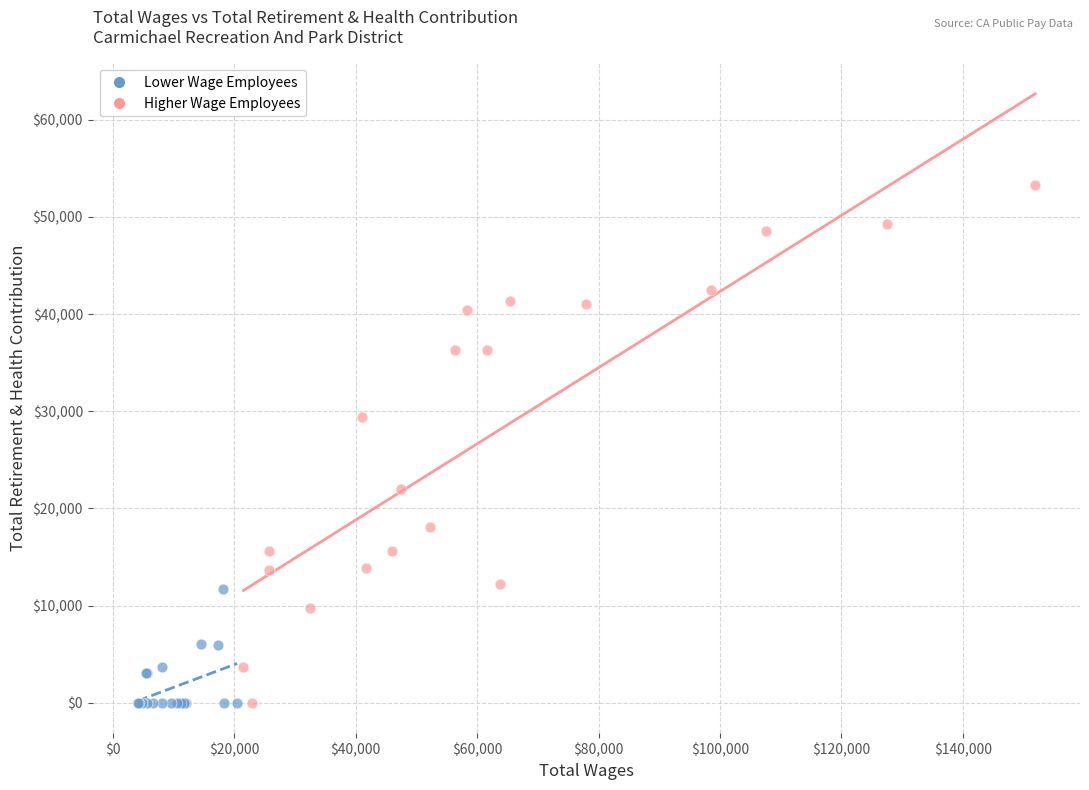

What are all the series names shown in the legend?

Lower Wage Employees, Higher Wage Employees